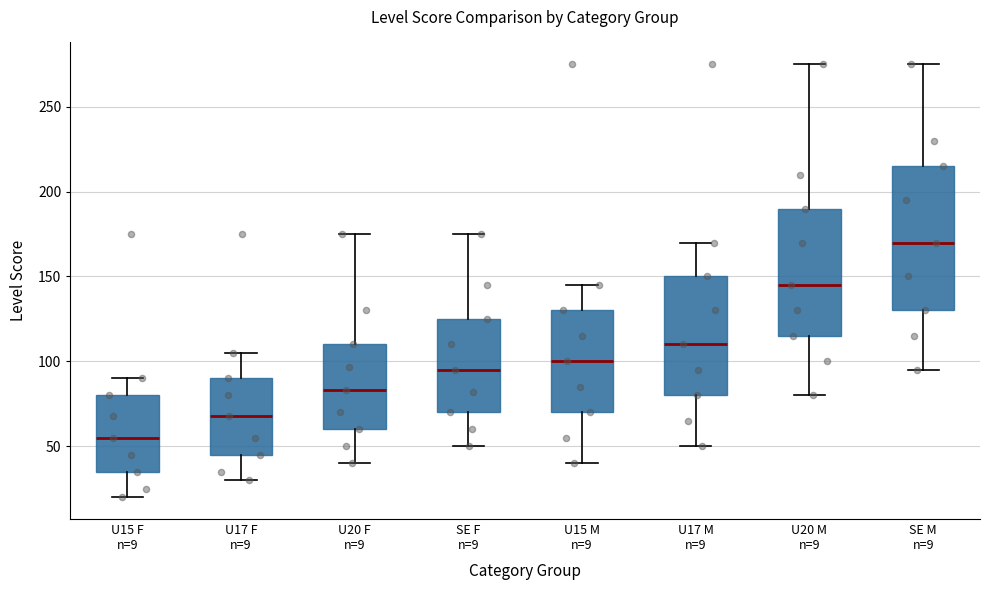

Where does the lower whisker of the box for U15 F n=9 end on the y-axis? The values are not printed on the chart, so give them approximately, as read against the axis.

20